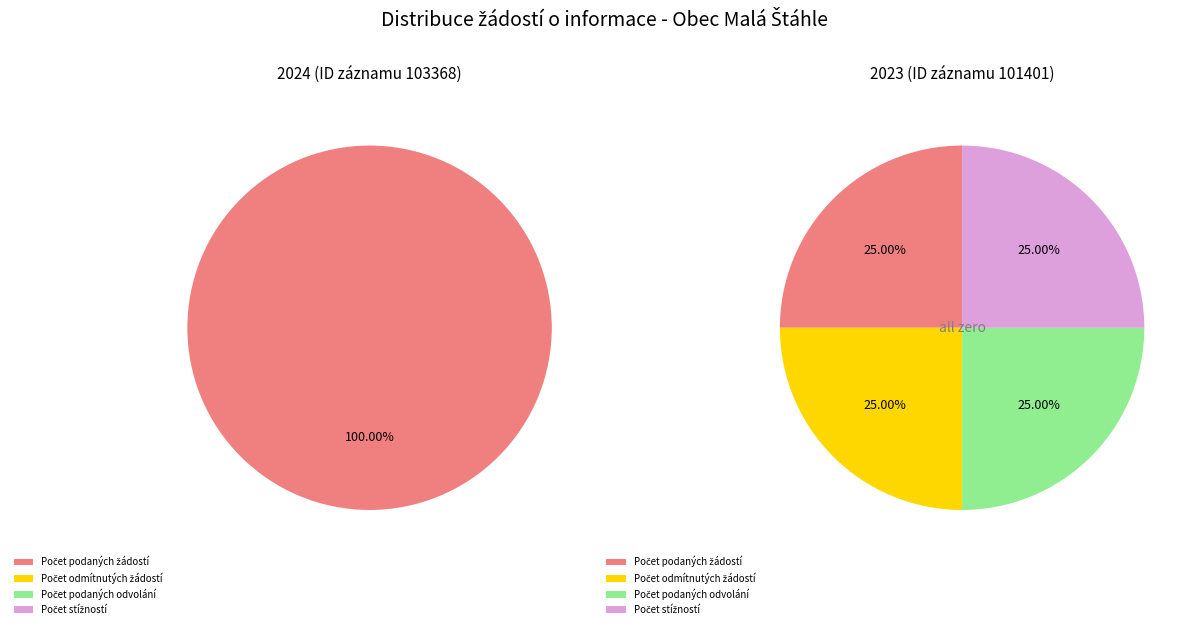

What percentage do 103368 (2024) and 101401 (2023) together represent?

100.0%